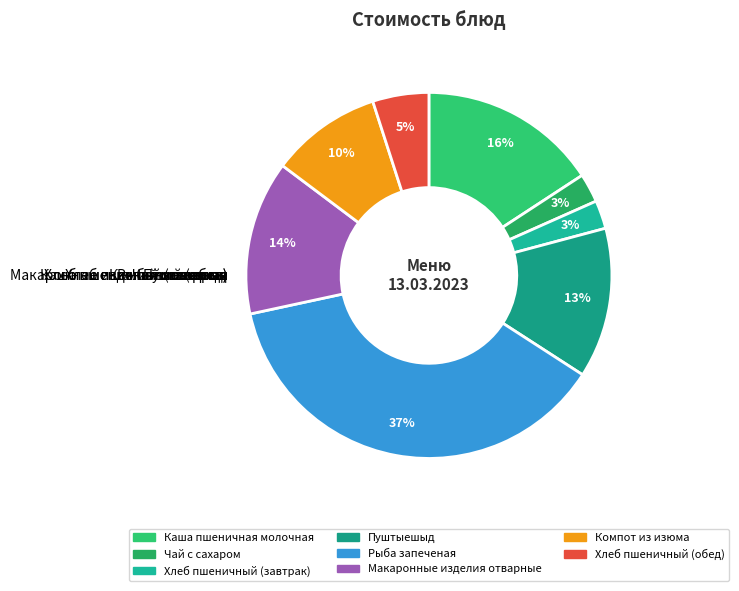

How many slices are in this pie chart?

8